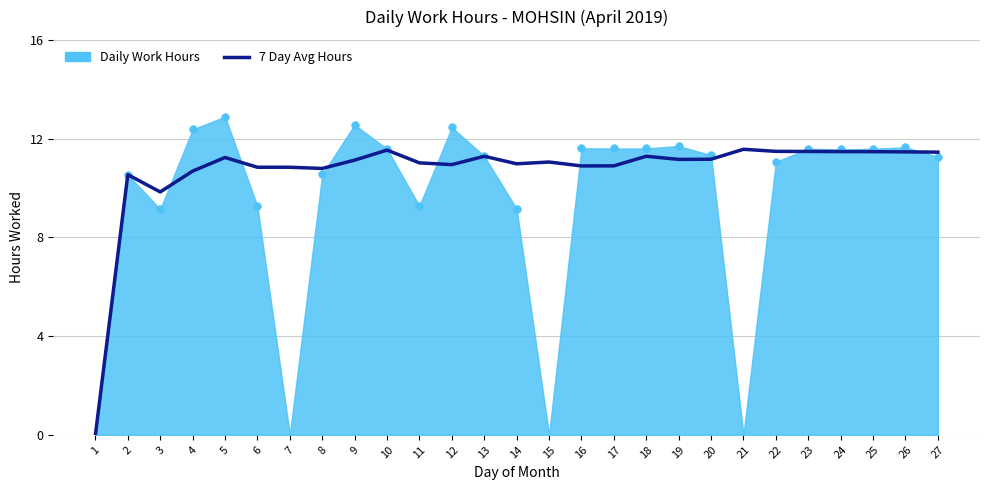

Which has a higher value, 5 or 13?

5